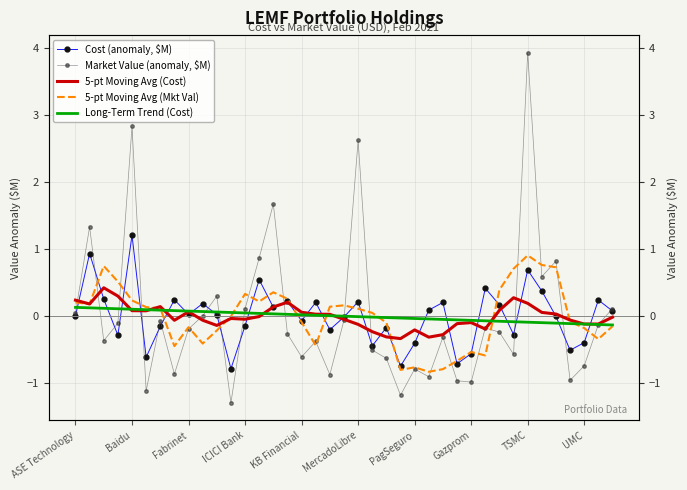

Rank the series by their maximum value, from lowest to highest.

Long-Term Trend (Cost), 5-pt Moving Avg (Cost), 5-pt Moving Avg (Mkt Val), Cost (anomaly, $M), Market Value (anomaly, $M)